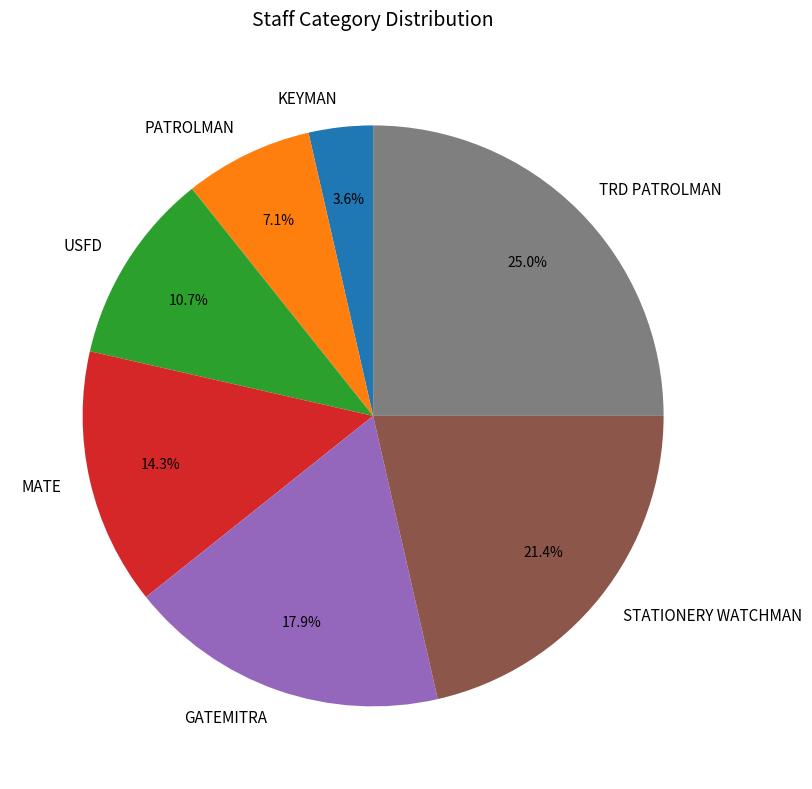

Which has a higher value, TRD PATROLMAN or USFD?

TRD PATROLMAN